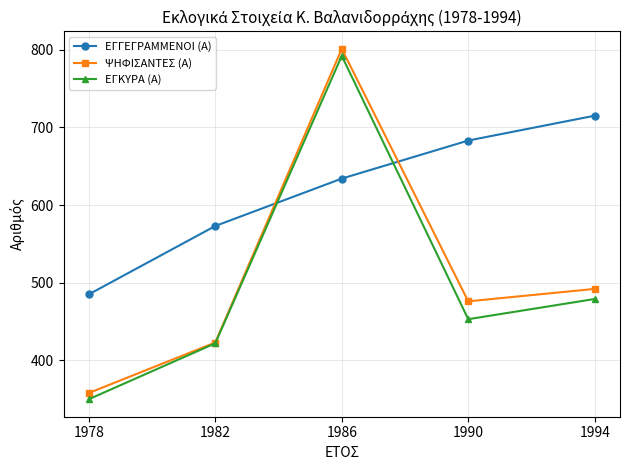

What is the sum of the ΕΓΓΕΓΡΑΜΜΕΝΟΙ (Α) values at 1994 and 1990?

1398